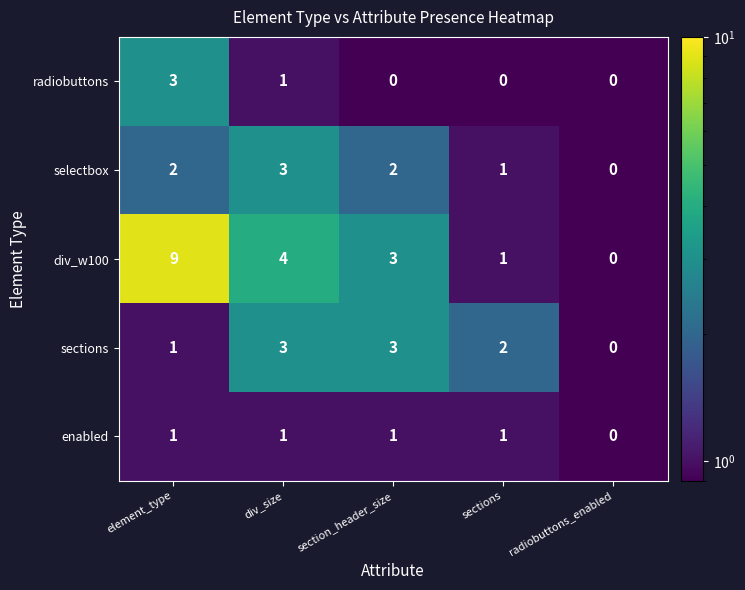

The value of radiobuttons at radiobuttons_enabled is 1. True or false?

False